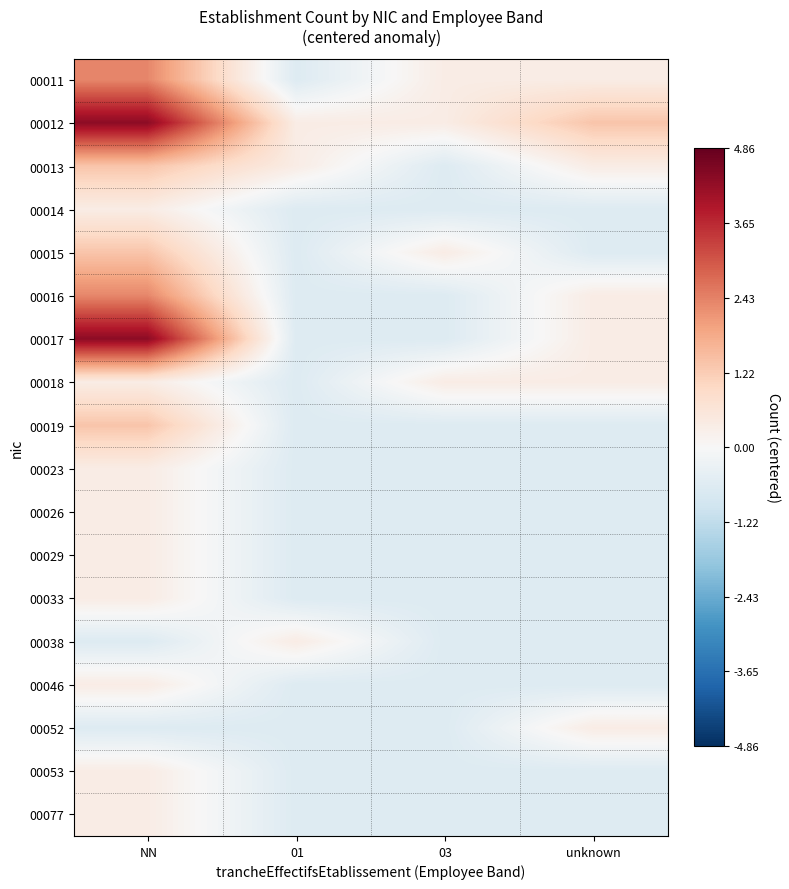

What is the spread (max minus min) of values at 03?

1.0